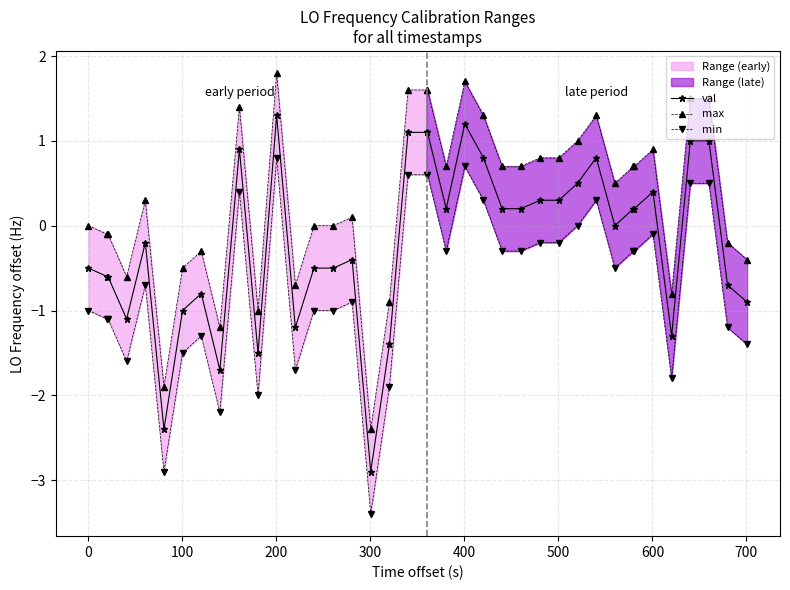

How many data points in max are above 0?

22